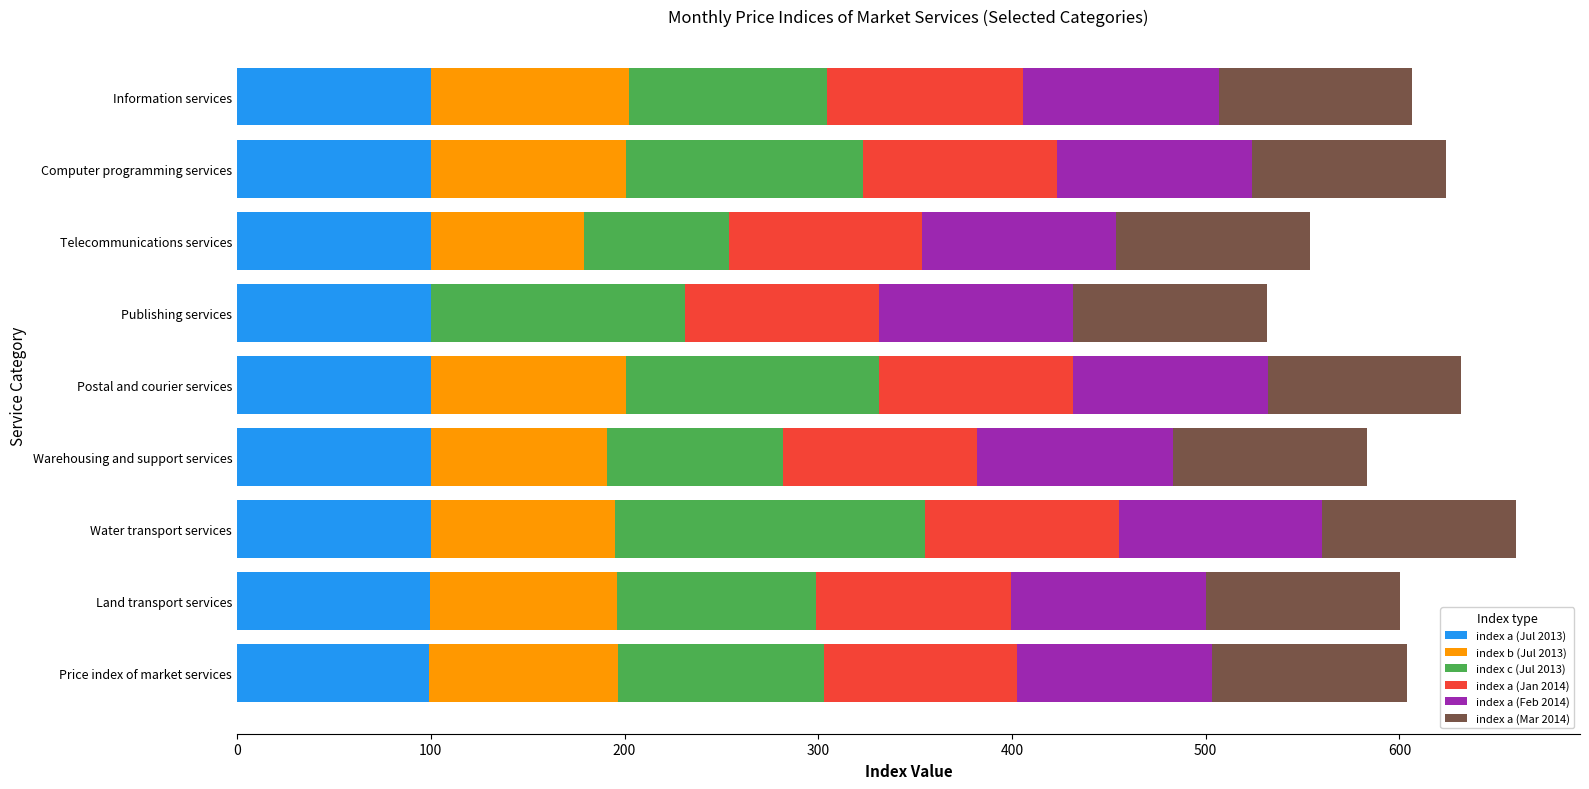

What is the total value across all series at Warehousing and support services?

583.5